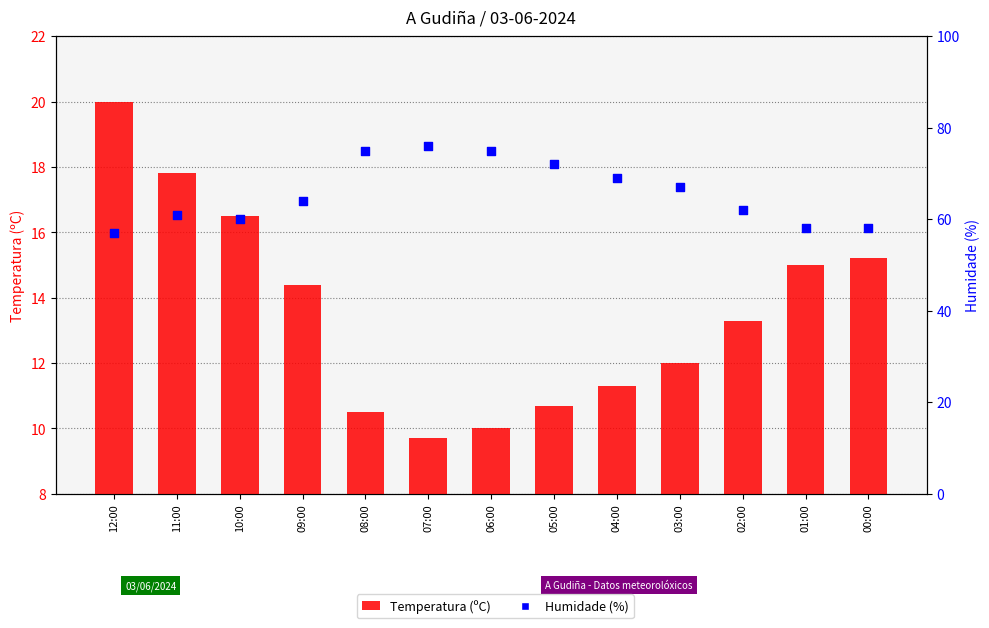

Is the value of Humidade (%) at 11:00 greater than the value of Temperatura (ºC) at 12:00?

Yes